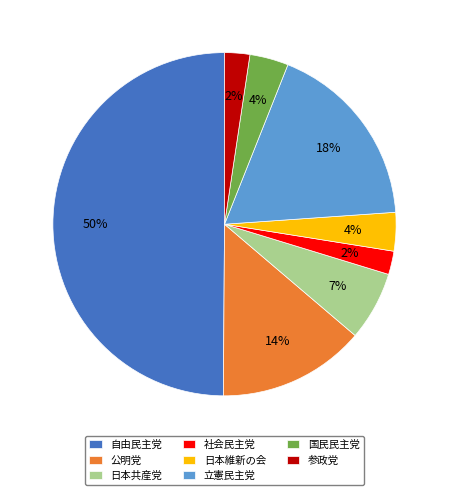

To the nearest percent, what portion does 日本維新の会 represent?

4%